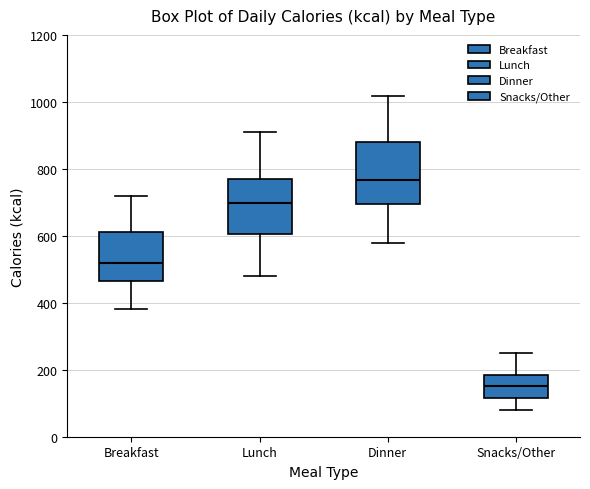

Where is the lower edge of the box for Dinner on the y-axis? The values are not printed on the chart, so give them approximately, as read against the axis.

700